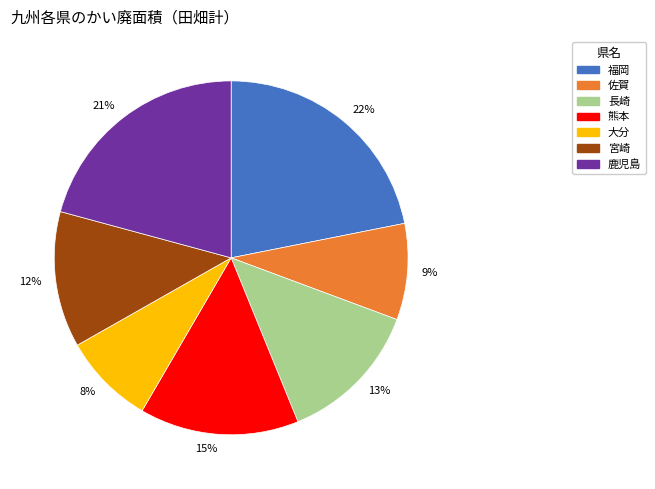

To the nearest percent, what percentage of the pie is 熊本?

15%